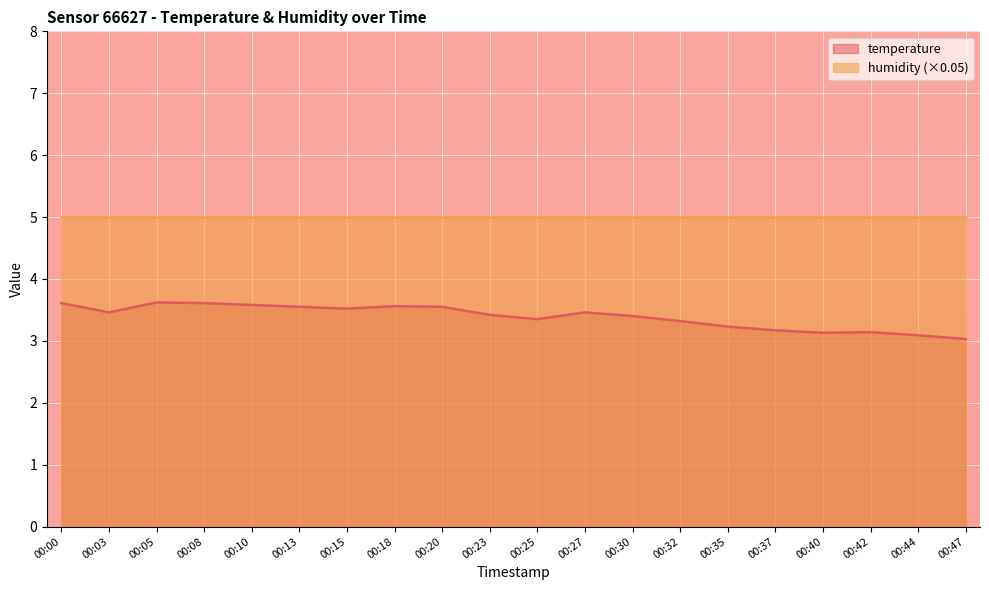

Reading right to left, what are all the values shown in this chart?

00:47=3.0	00:44=3.1	00:42=3.1	00:40=3.1	00:37=3.2	00:35=3.2	00:32=3.3	00:30=3.4	00:27=3.5	00:25=3.4	00:23=3.4	00:20=3.5	00:18=3.6	00:15=3.5	00:13=3.5	00:10=3.6	00:08=3.6	00:05=3.6	00:03=3.5	00:00=3.6